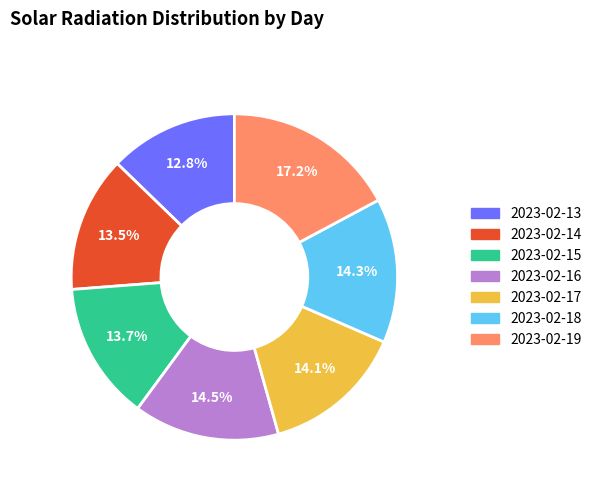

To the nearest percent, what portion does 2023-02-19 represent?

17%